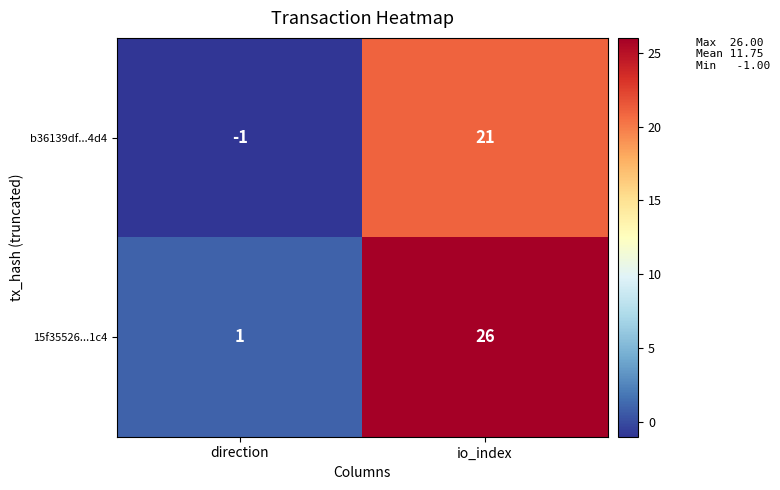

Rank the series by their average value, from lowest to highest.

b36139df...4d4, 15f35526...1c4